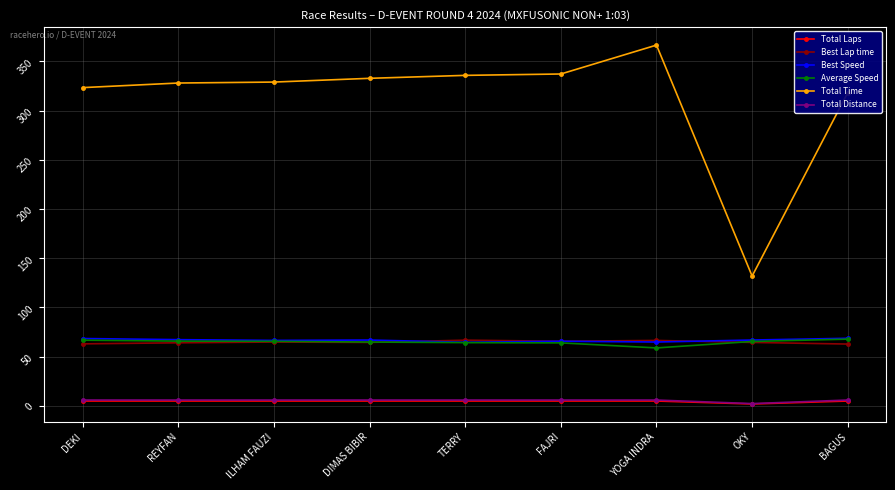

What is the label of the 2nd point from the right?

OKY